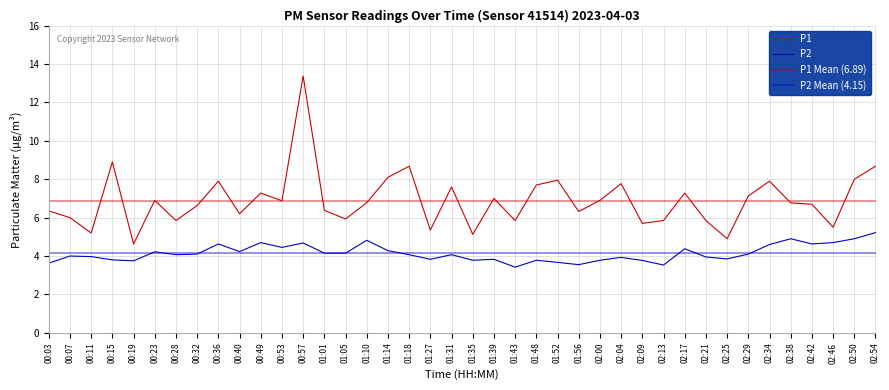

The value of P2 at 01:18 is 4.1. True or false?

True